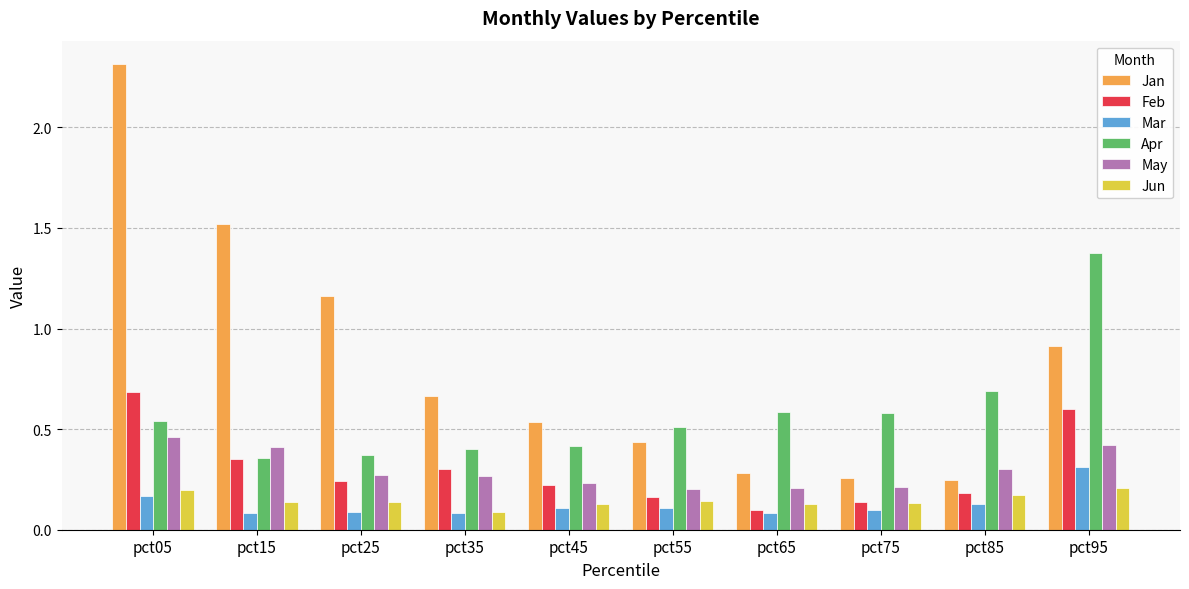

What is the sum of the Jan values at pct45 and pct25?

1.7